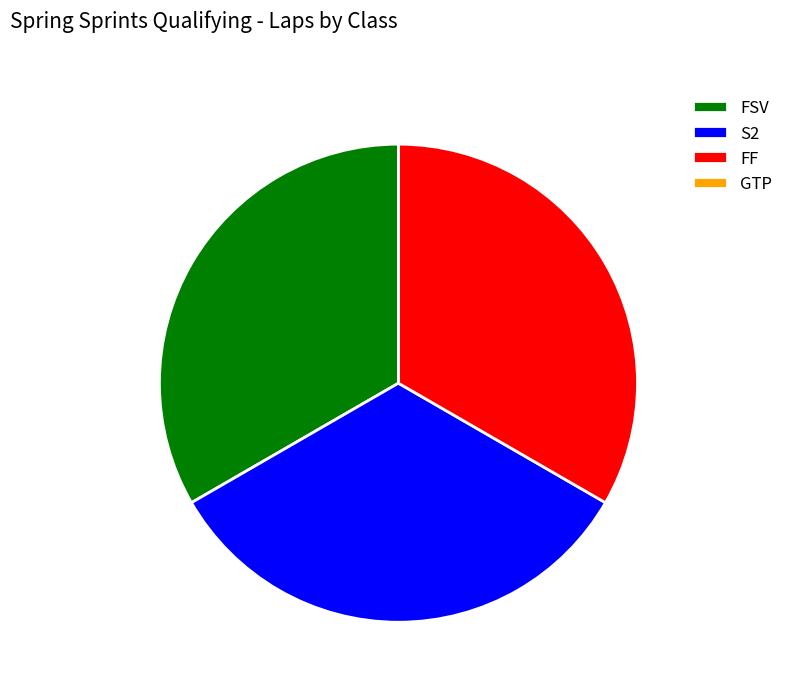

What is the ratio of the value at FSV to the value at S2?

1.0